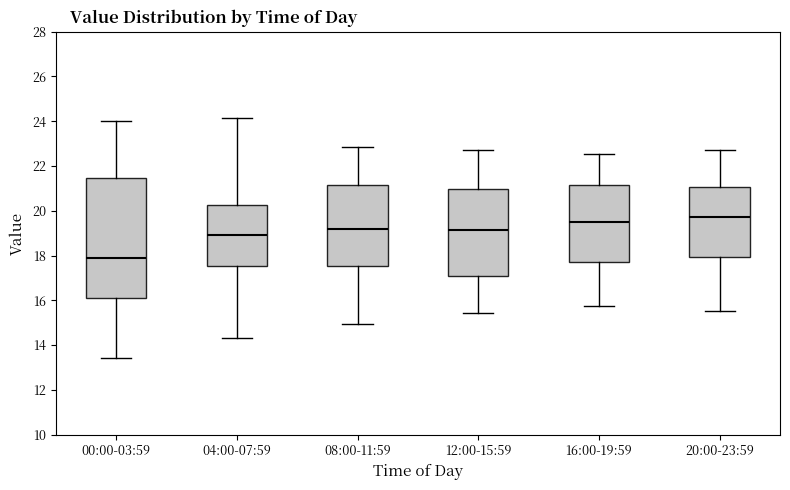

Reading left to right, transcribe this box plot: for each box, give where its median line is, the range the box spans, and where its two whiskers end, as read against the y-axis. The values are not printed on the chart, so give them approximately, as read against the axis.

00:00-03:59: median 17.8, box 16.2 to 21.4, whiskers 13.4 to 24.0
04:00-07:59: median 19.0, box 17.6 to 20.2, whiskers 14.4 to 24.2
08:00-11:59: median 19.2, box 17.6 to 21.2, whiskers 15.0 to 22.8
12:00-15:59: median 19.2, box 17.2 to 21.0, whiskers 15.4 to 22.8
16:00-19:59: median 19.4, box 17.8 to 21.2, whiskers 15.8 to 22.6
20:00-23:59: median 19.8, box 18.0 to 21.0, whiskers 15.6 to 22.8